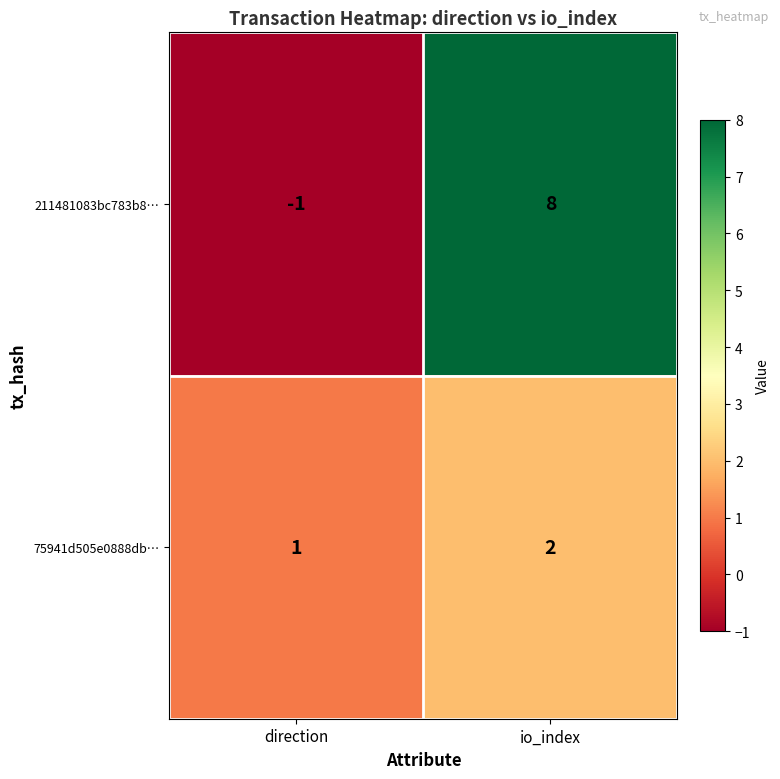

What is the highest value of the 211481083bc783b8… series?

8